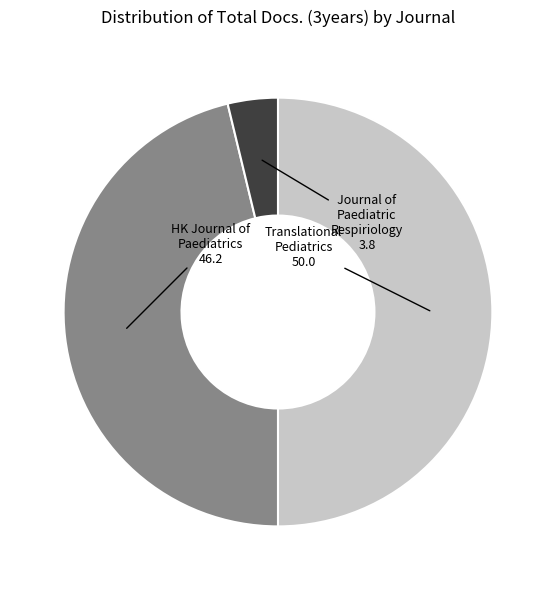

Rank the categories by value from lowest to highest.

Journal of Paediatric Respirology and Critical Care, Hong Kong Journal of Paediatrics, Translational Pediatrics